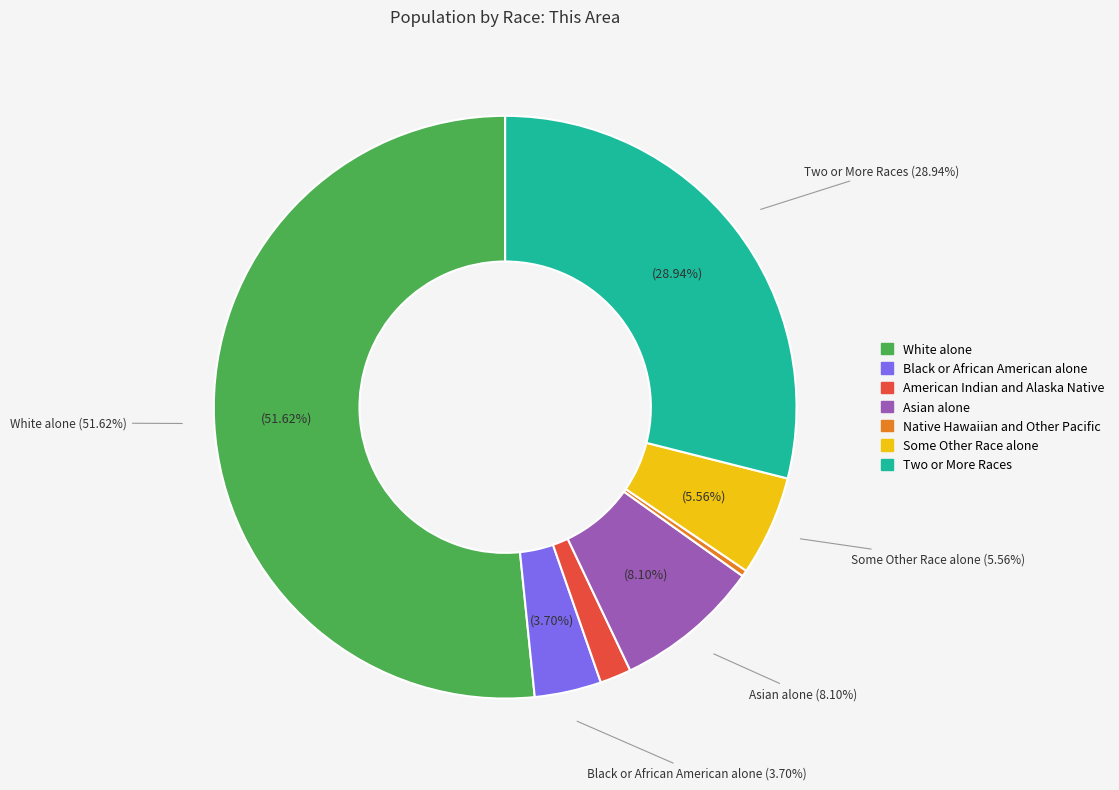

Is it true that Asian alone is 2% of the pie?

False